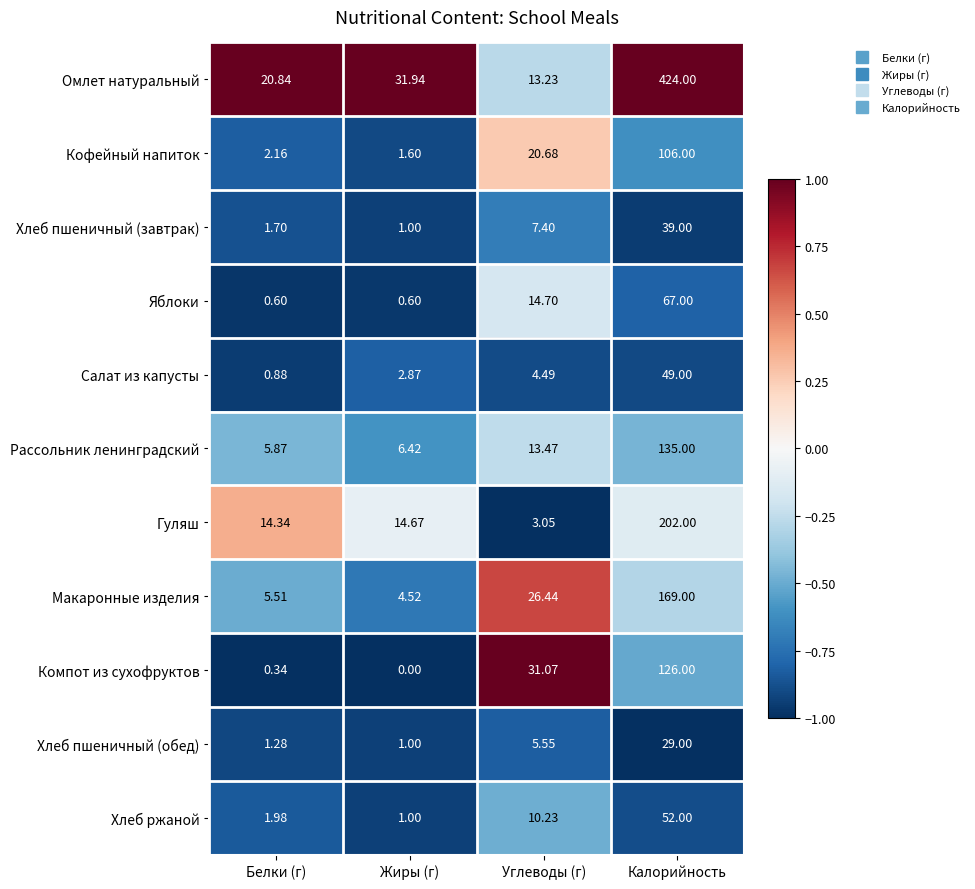

Where is Яблоки nearest to the value 33?

Углеводы (г)